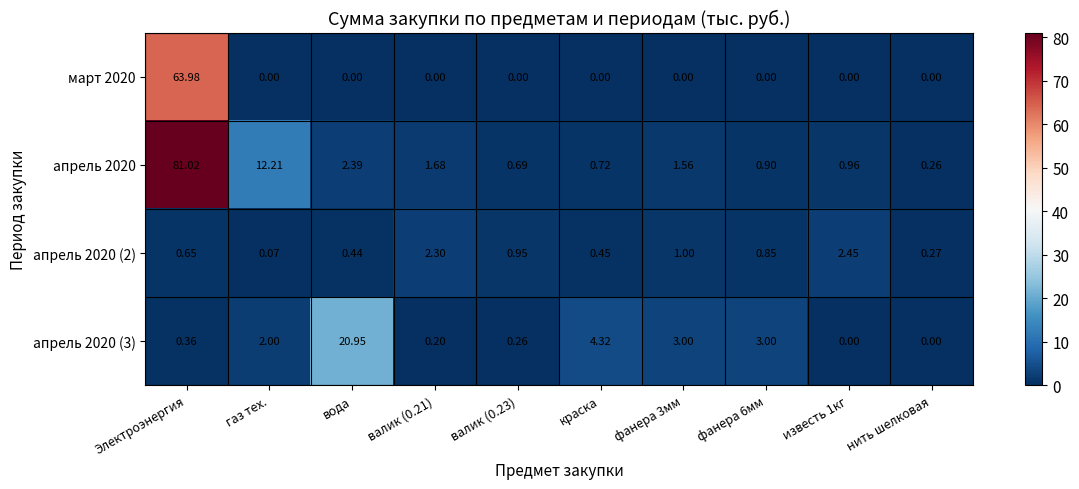

At which label is апрель 2020 closest to 40?

газ тех.